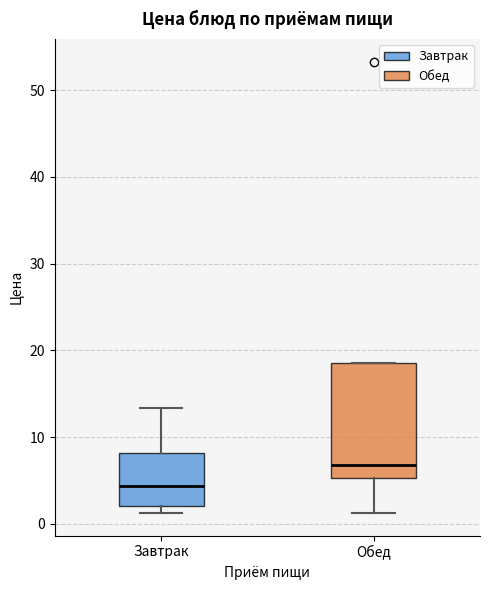

Reading left to right, read every box against the y-axis: the position of its median line, the range the box covers, and the ends of its whiskers. The values are not printed on the chart, so give them approximately, as read against the axis.

Завтрак: median 4, box 2 to 8, whiskers 1 to 13
Обед: median 7, box 5 to 19, whiskers 1 to 19